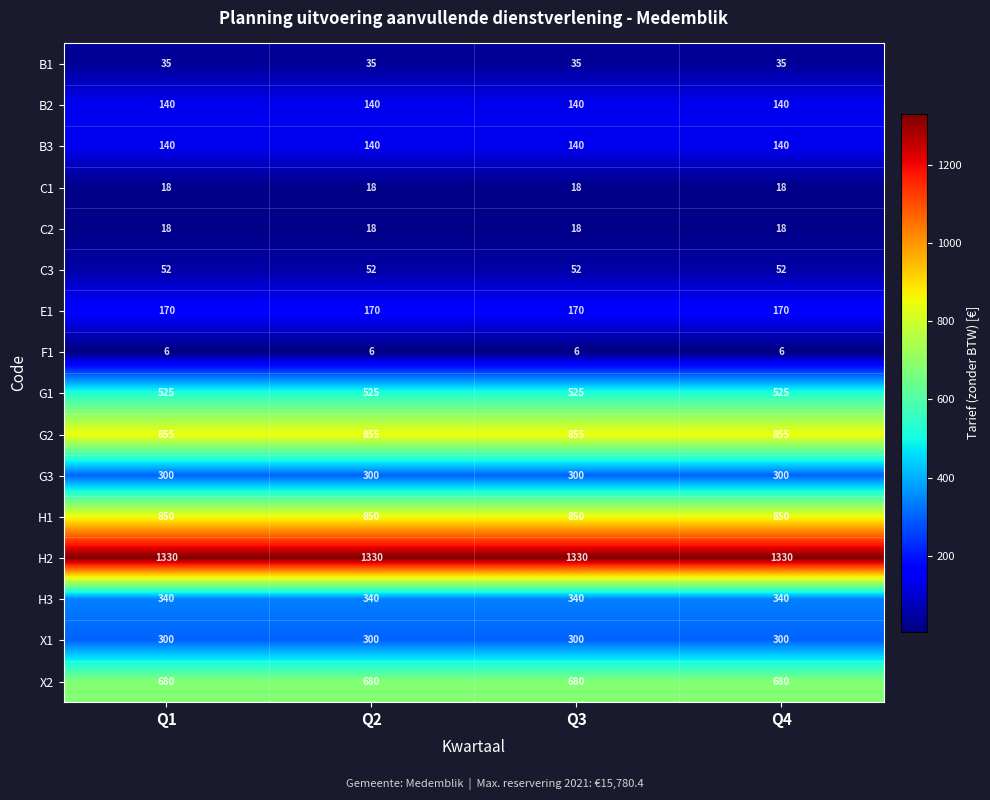

Is the value of C3 at Q4 greater than the value of B1 at Q2?

Yes